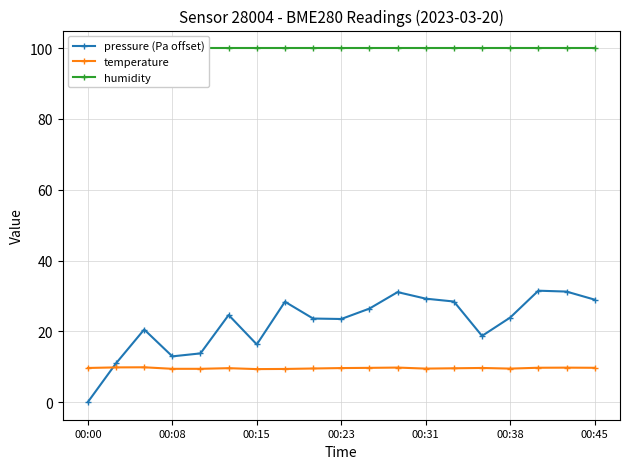

Is this an area chart (filled region under the line)?

No